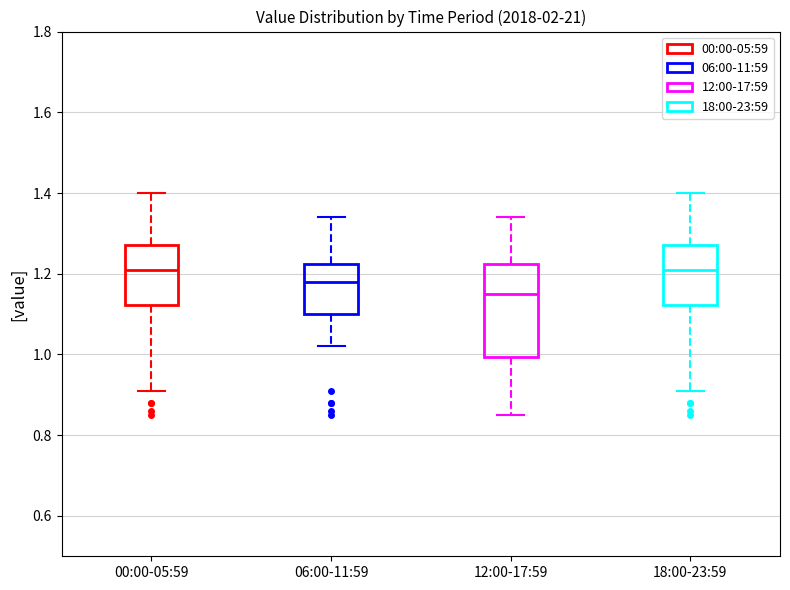

Which box is the tallest, from its lower edge to its upper edge?

12:00-17:59